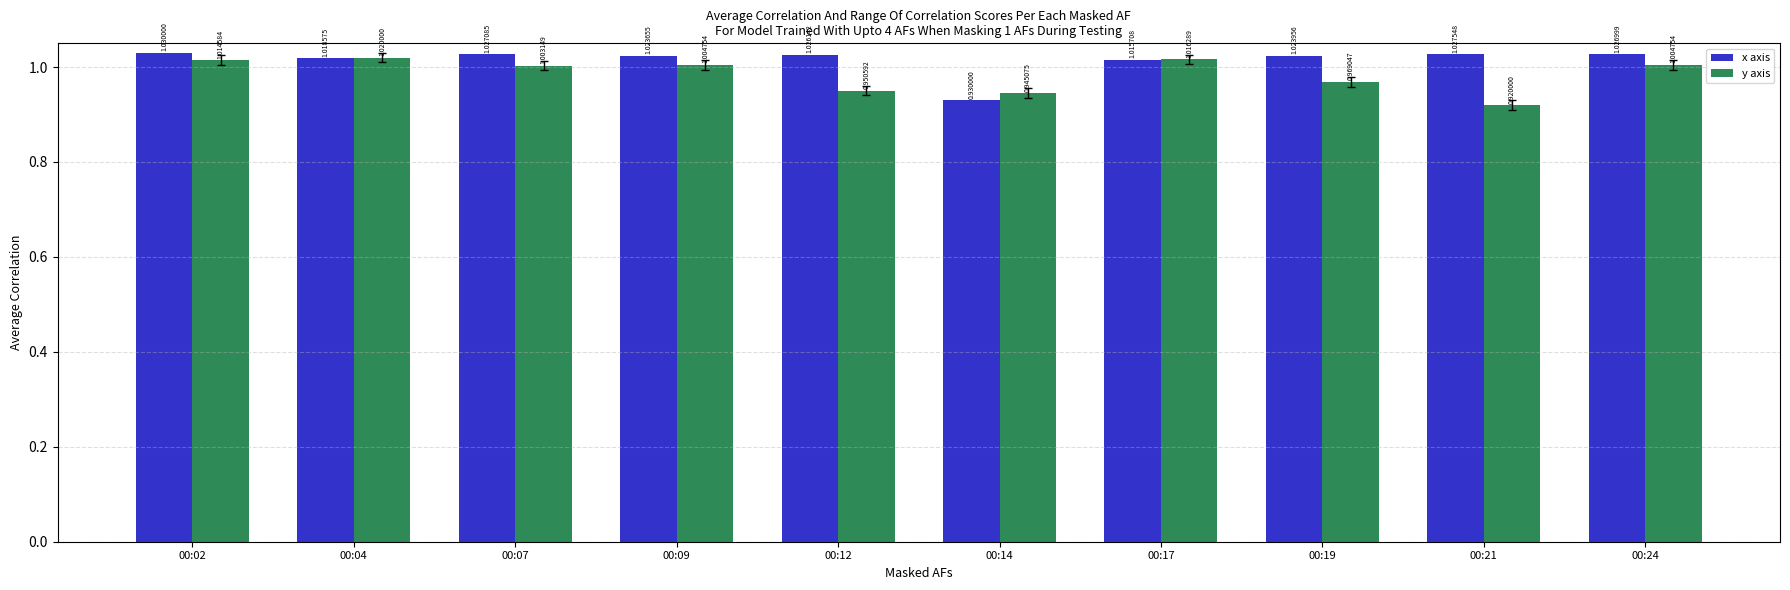

Between 00:07 and 00:14, which series saw the biggest shift?

x axis